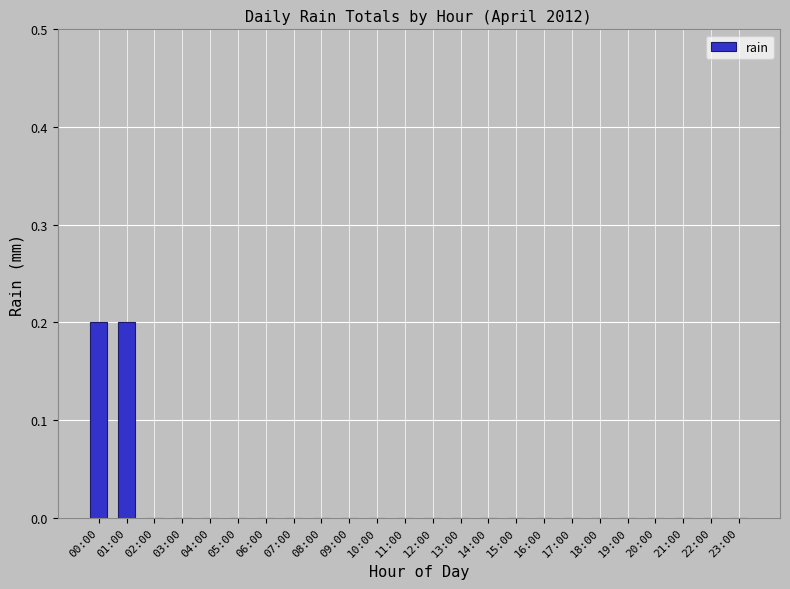

How many data points does each series have?

24